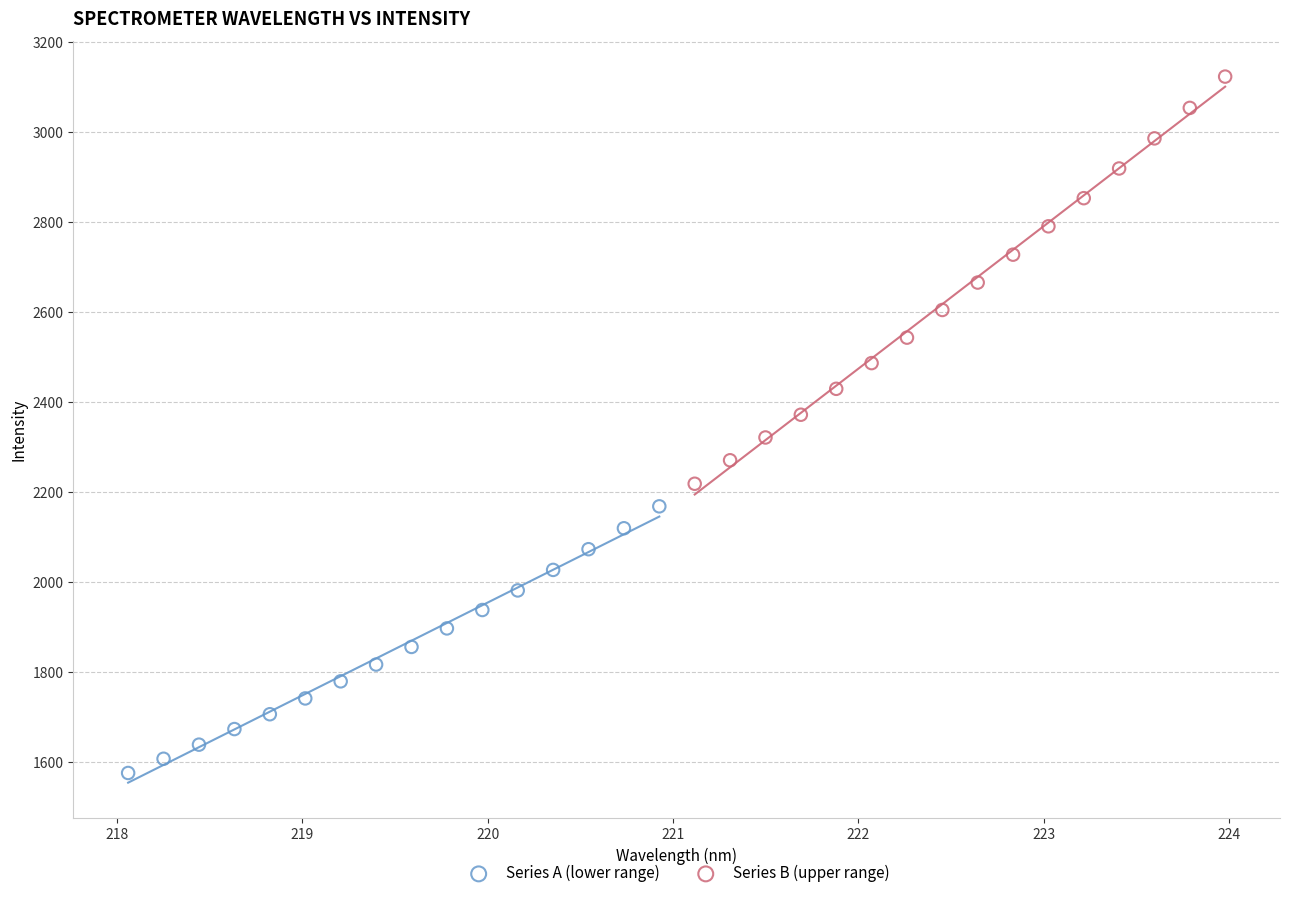

Which series reaches the minimum Y coordinate?

Series A (lower range)